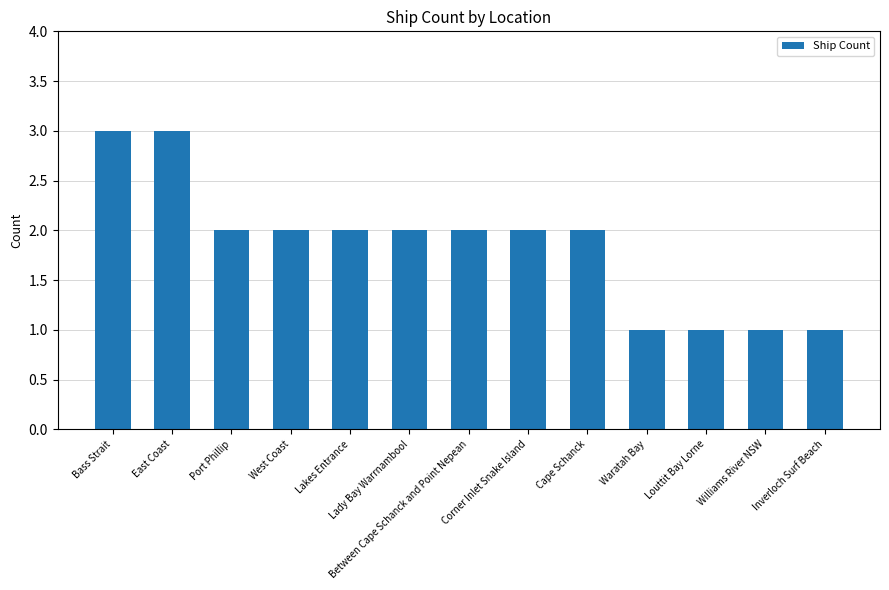

What is the sum of all values?

24